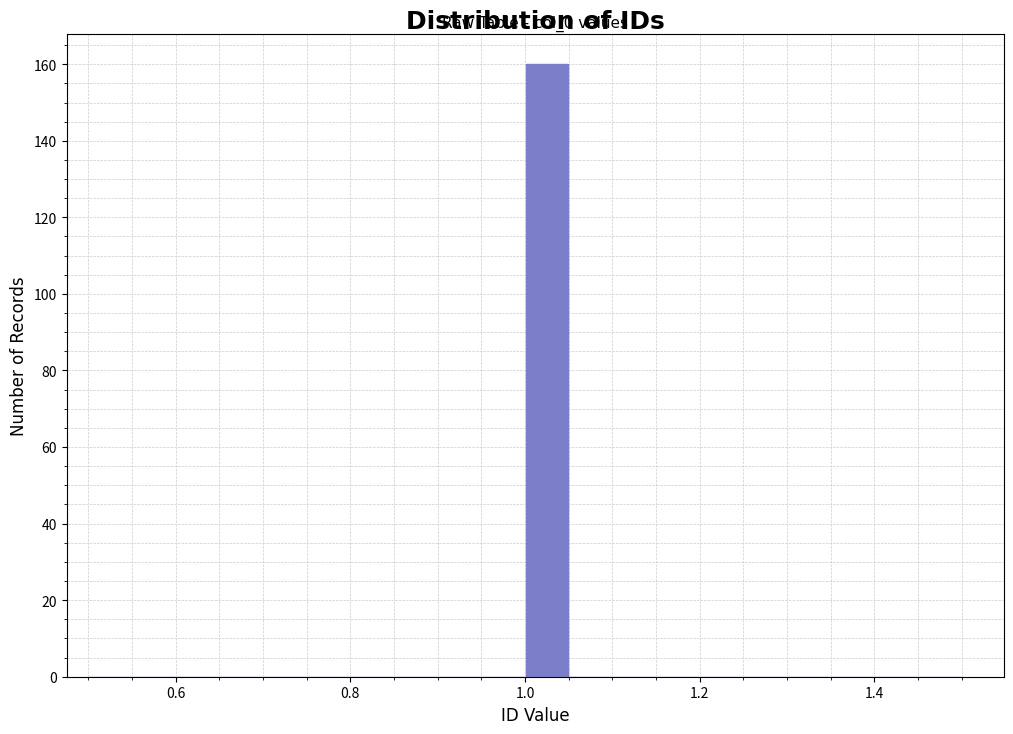

Read against the x-axis, roughly where is the centre of the tallest bar?

1.02